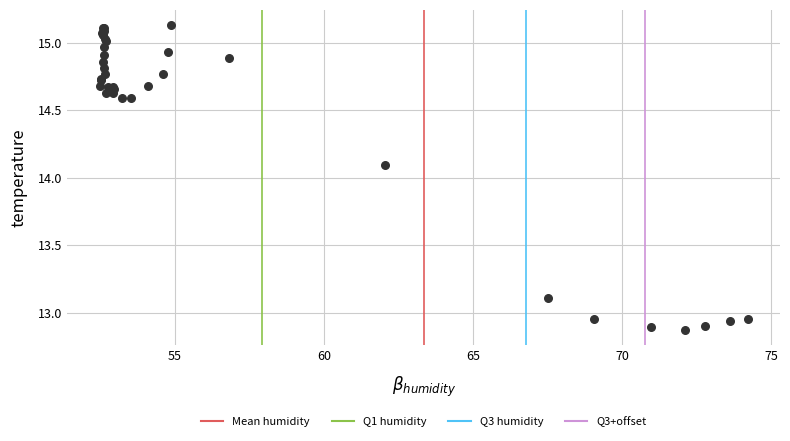

What Y value in the scatter plot is closest to 14?

14.1